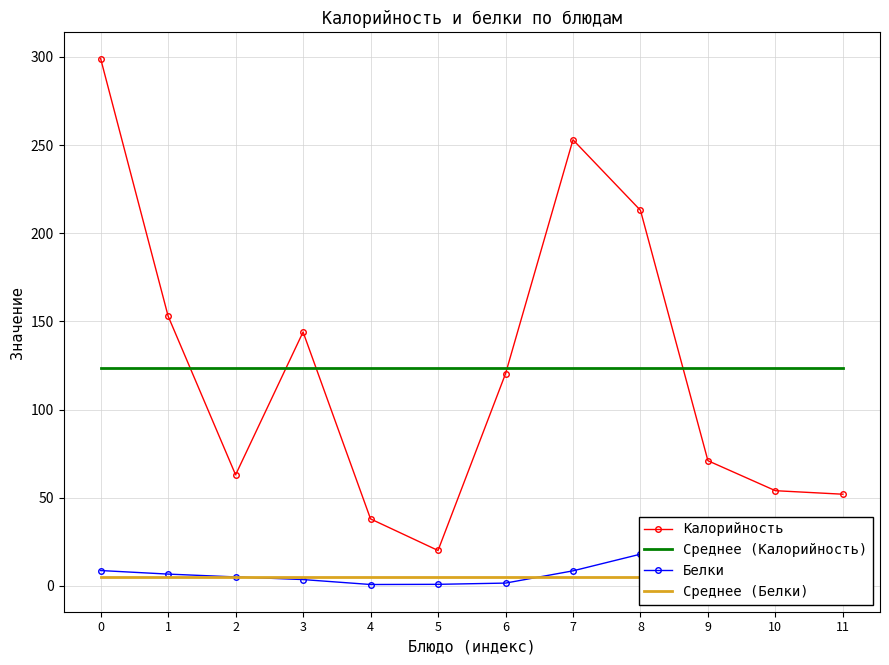

How many categories are shown in the chart?

12